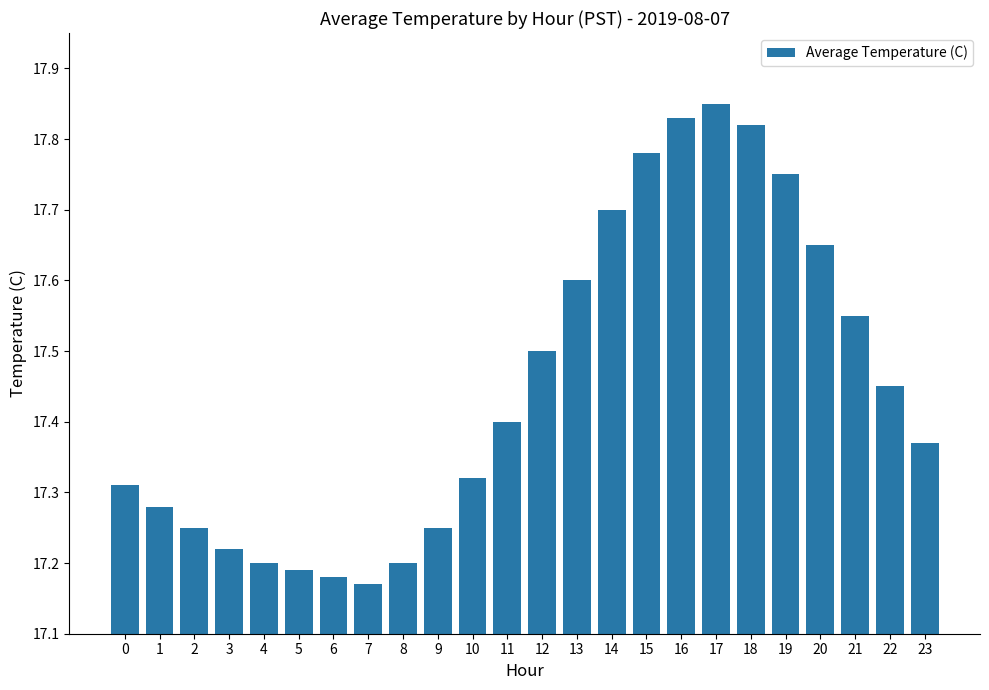

Which category has the highest value across all series?

17